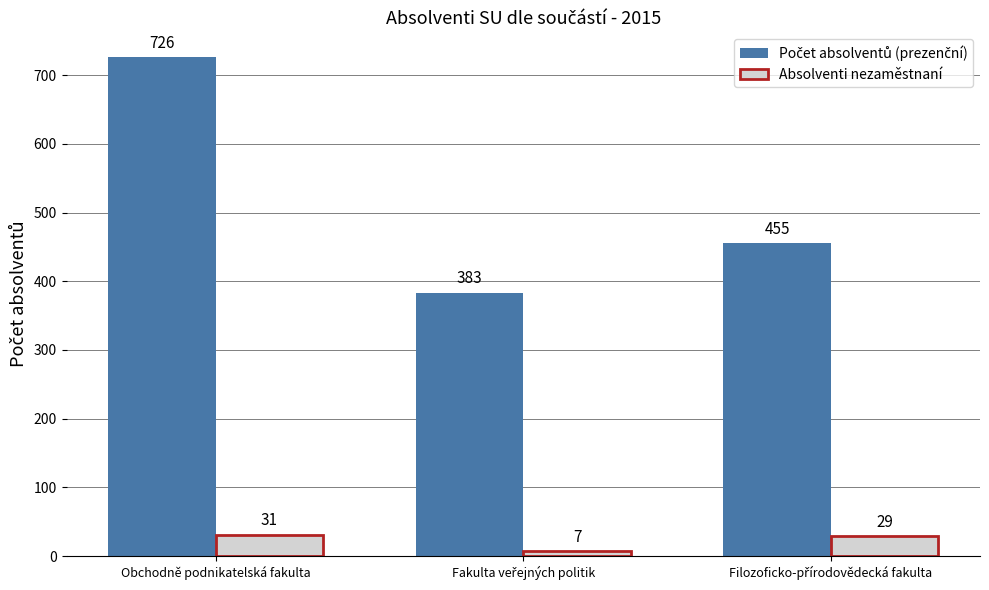

At which category is the sum across all series the highest?

Obchodně podnikatelská fakulta